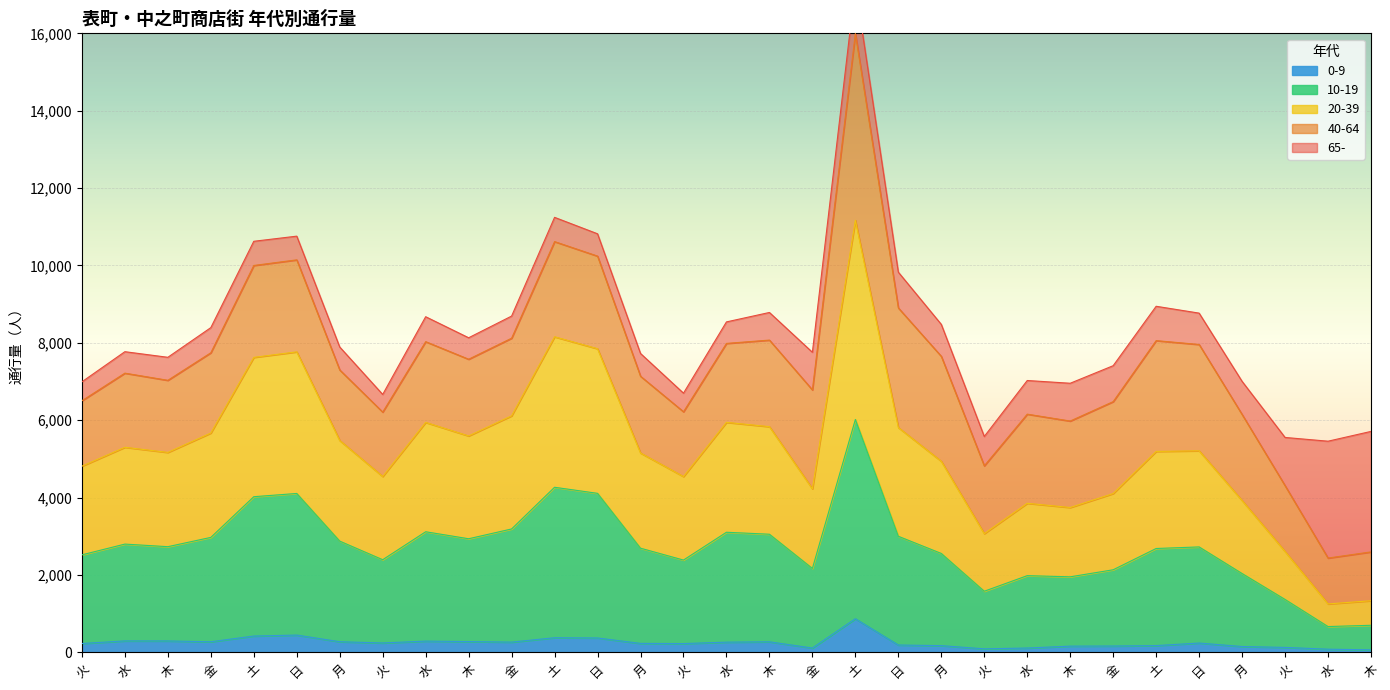

At which category does the chart reach its peak across all series?

土